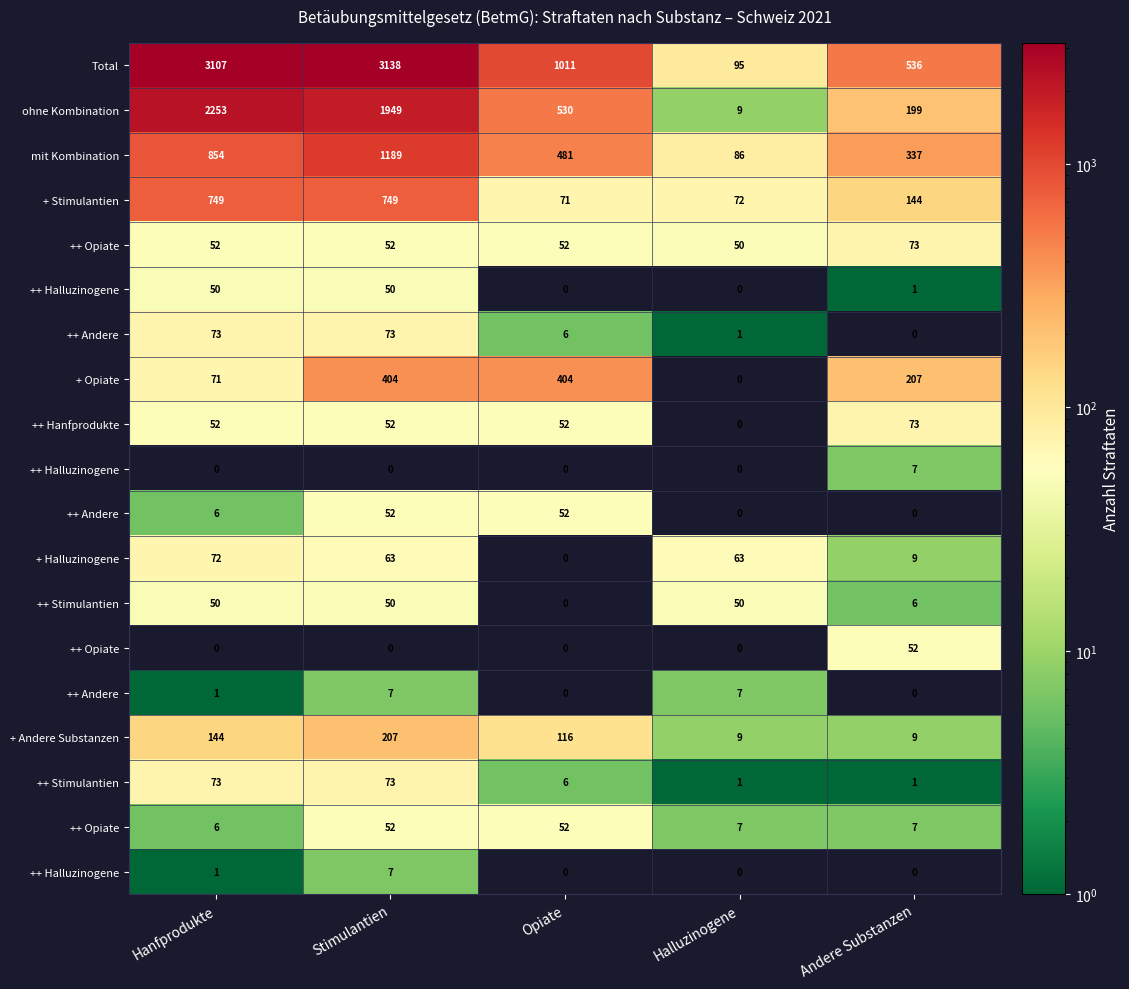

At which category is the sum across all series the highest?

Stimulantien